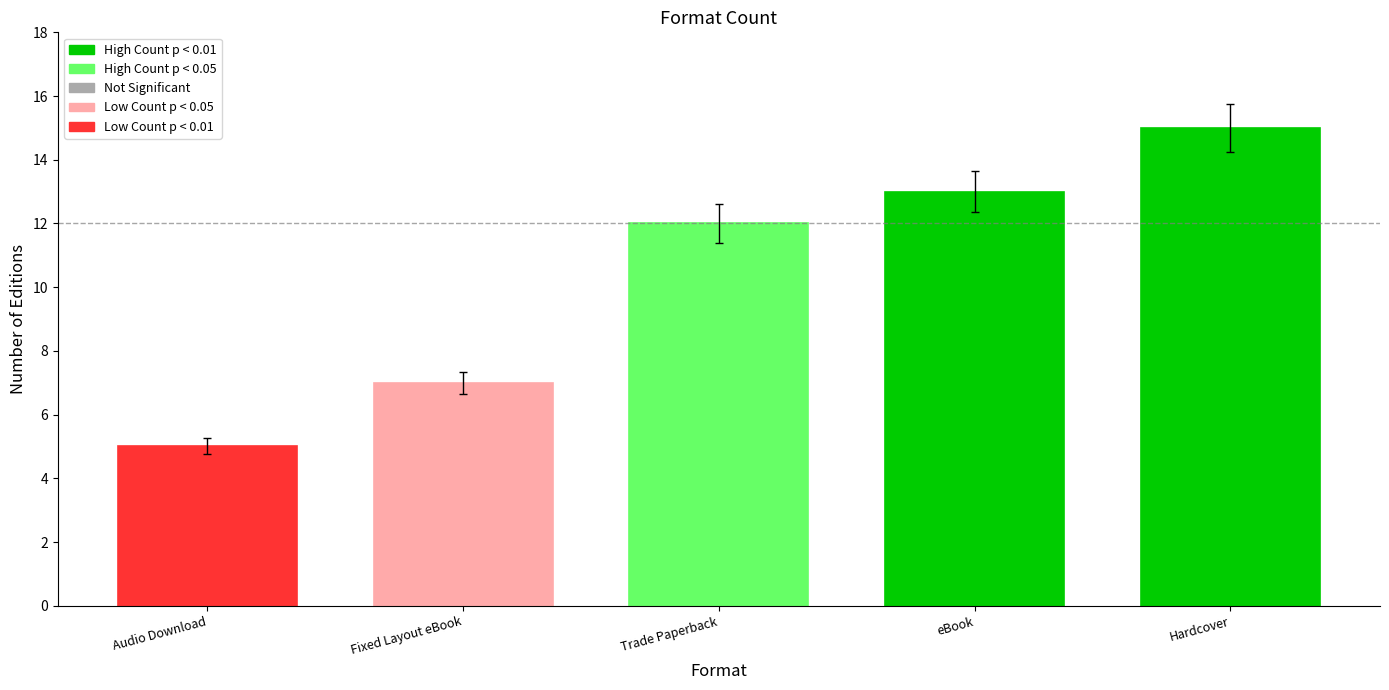

Rank the categories by value from lowest to highest.

Audio Download, Fixed Layout eBook, Trade Paperback, eBook, Hardcover